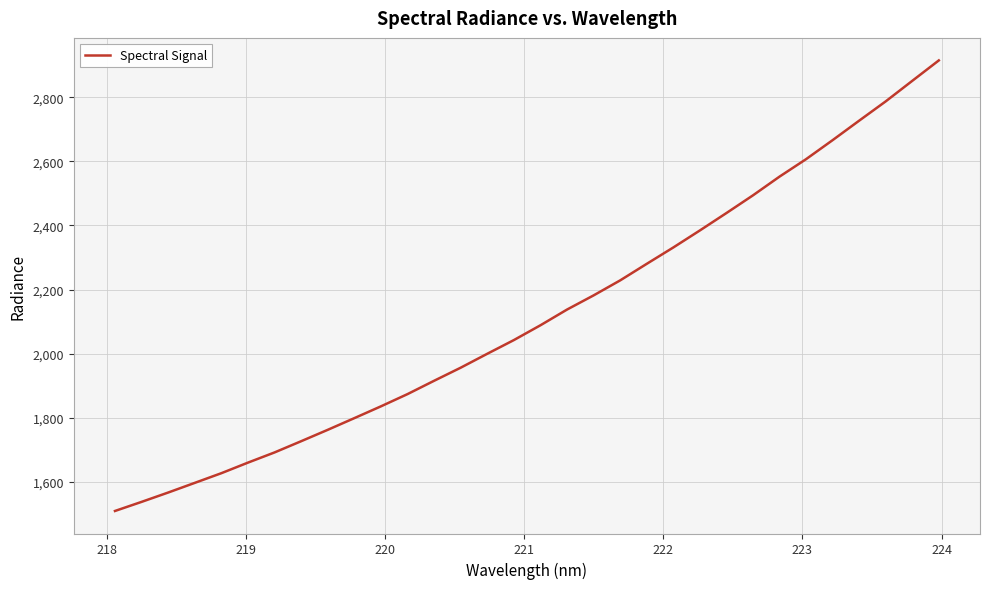

What is the minimum value shown in the chart?

1508.9